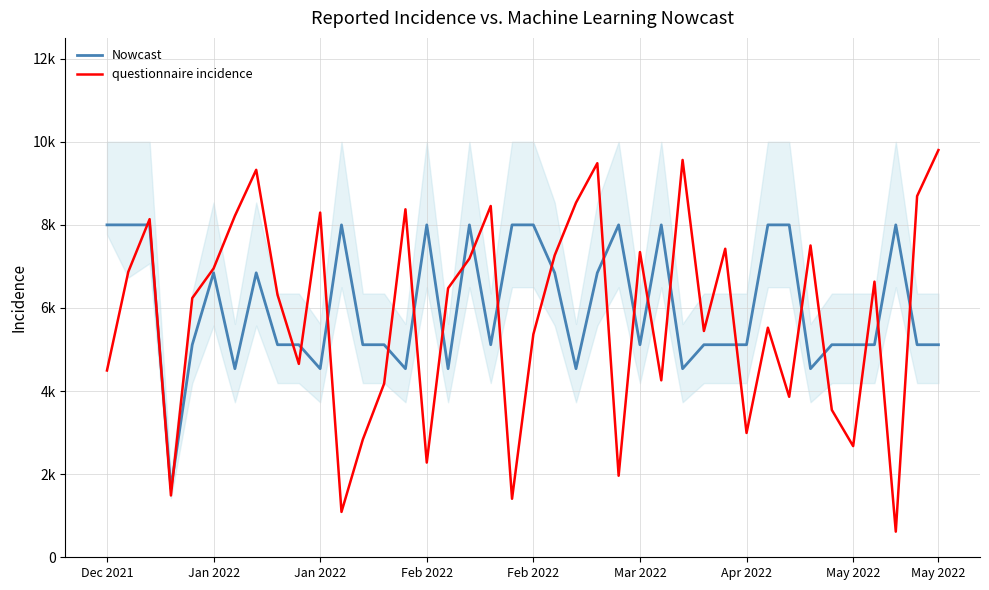

Which series has the widest spread of values?

questionnaire incidence